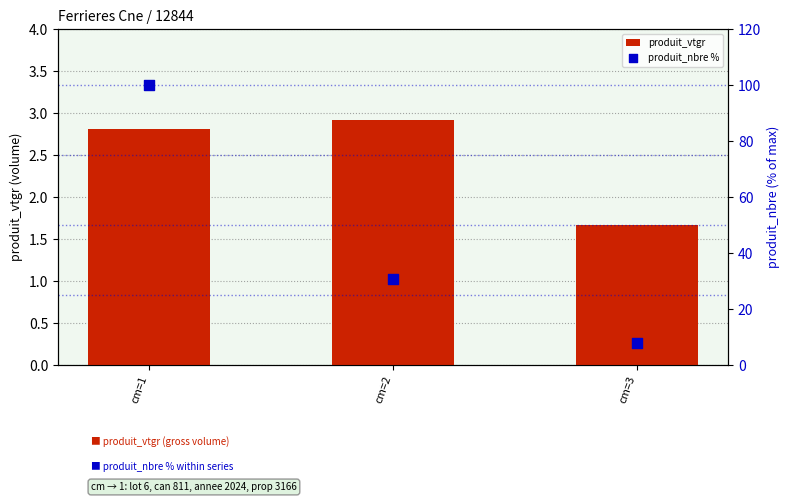

Is the value of produit_vtgr at cm=2 greater than the value of produit_nbre % at cm=1?

No